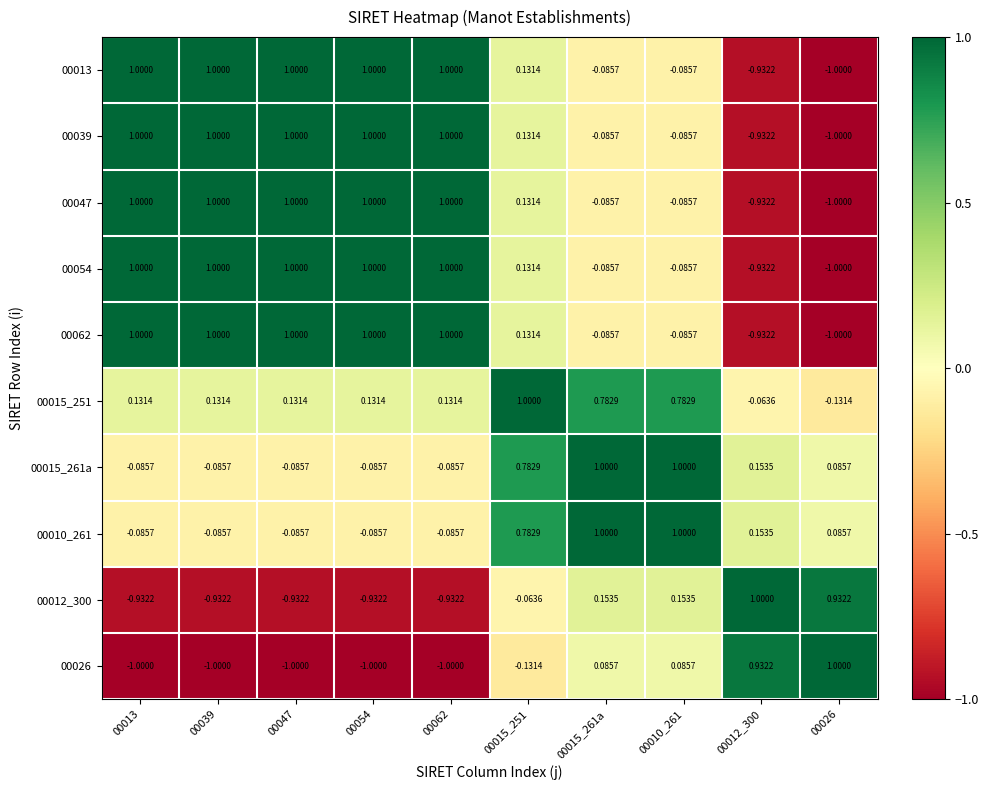

What is the spread (max minus min) of values at 00062?

2.0